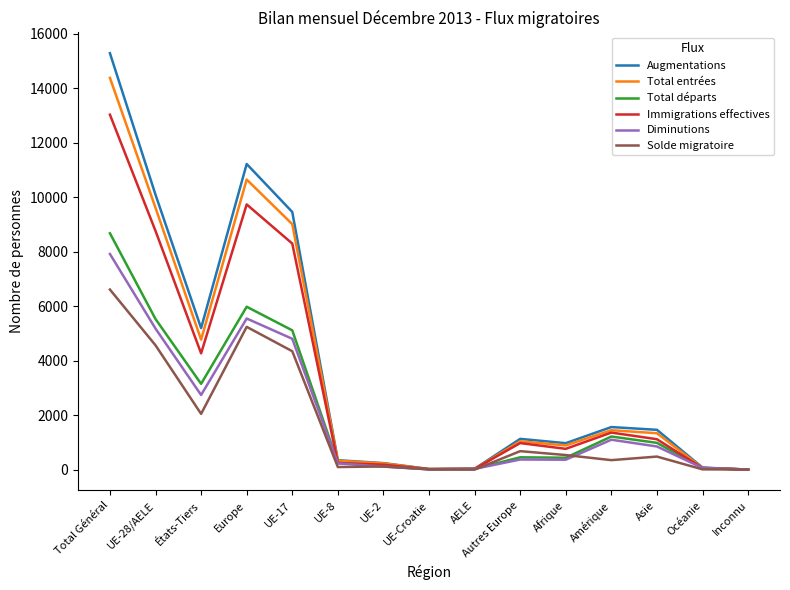

What is the highest value of the Diminutions series?

7915